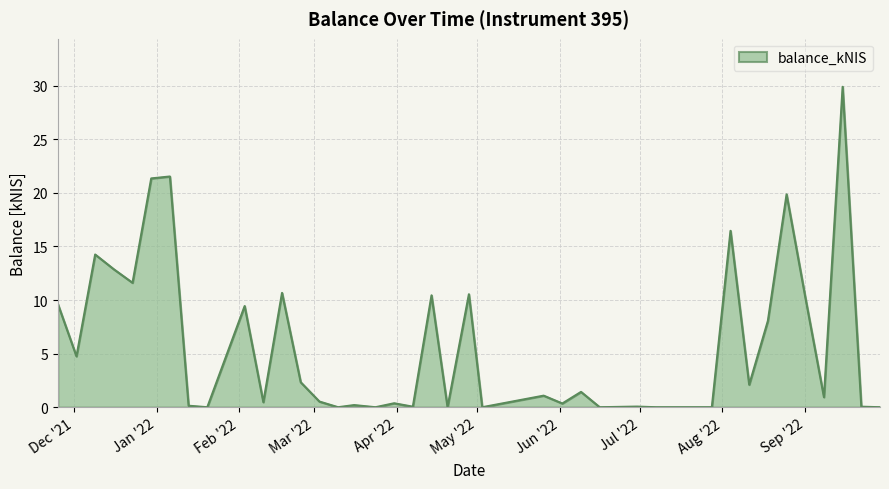

What is the greatest value displayed?

29.9